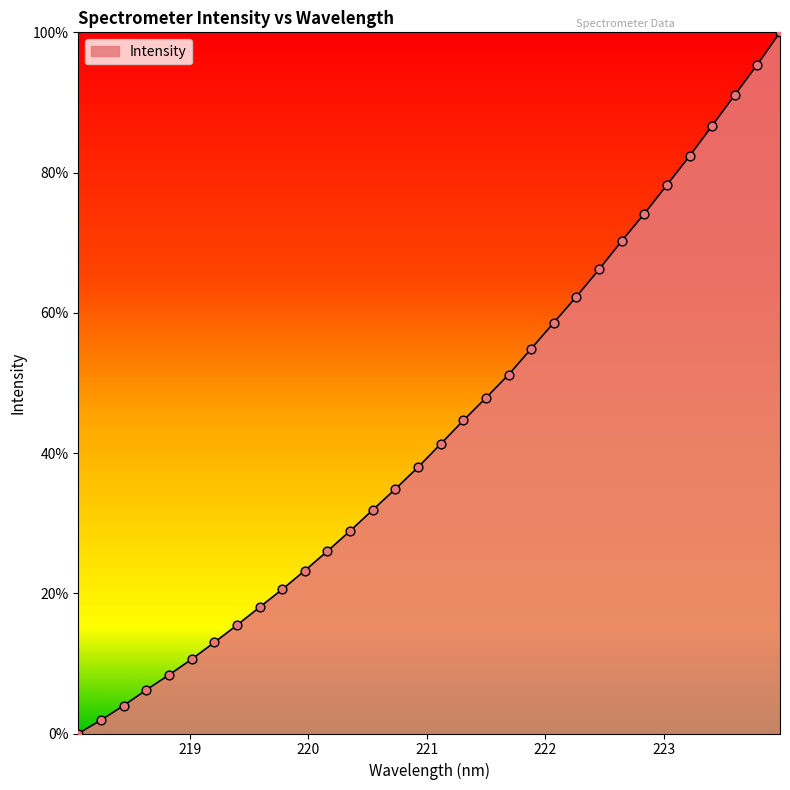

What is the maximum value shown in the chart?

100.0